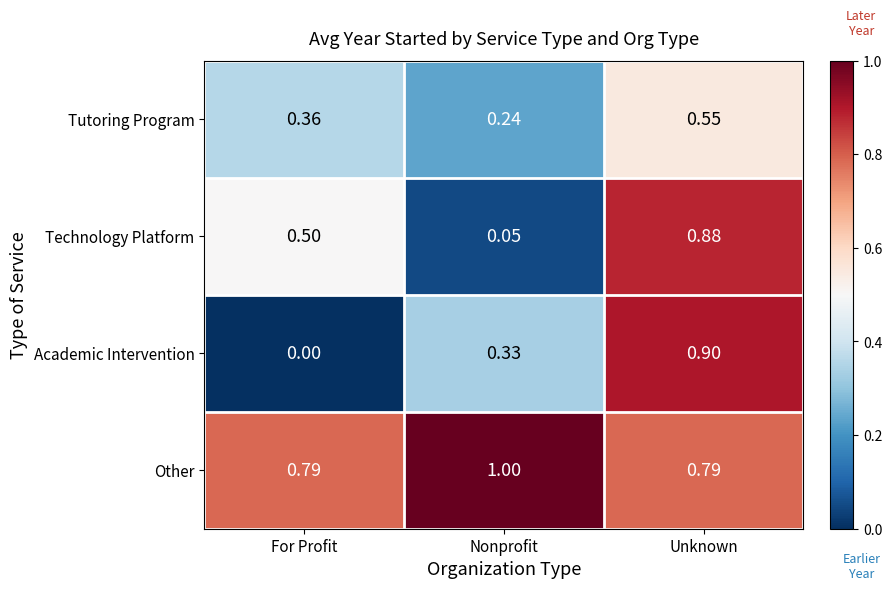

Which category has the lowest value across all series?

For Profit